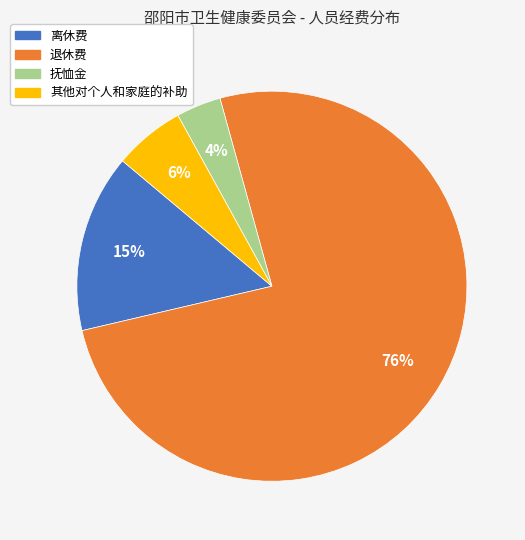

Count the number of slices in the pie.

4